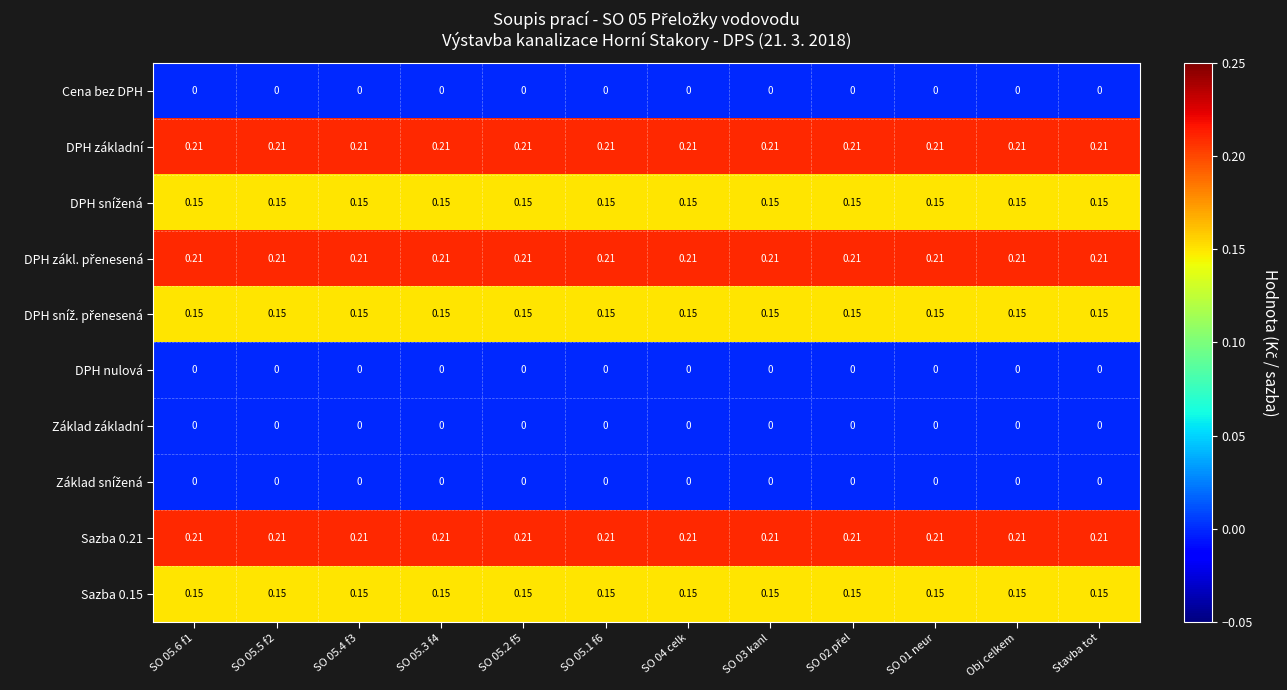

How many series are shown in this chart?

10